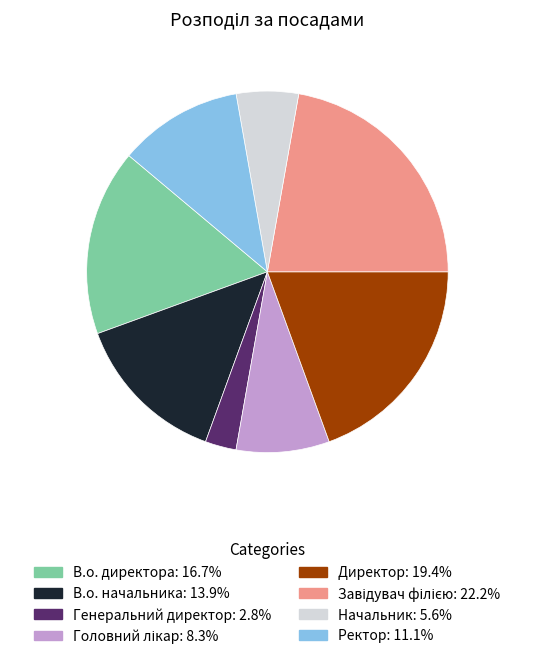

Between Генеральний директор and В.о. начальника, which is larger?

В.о. начальника